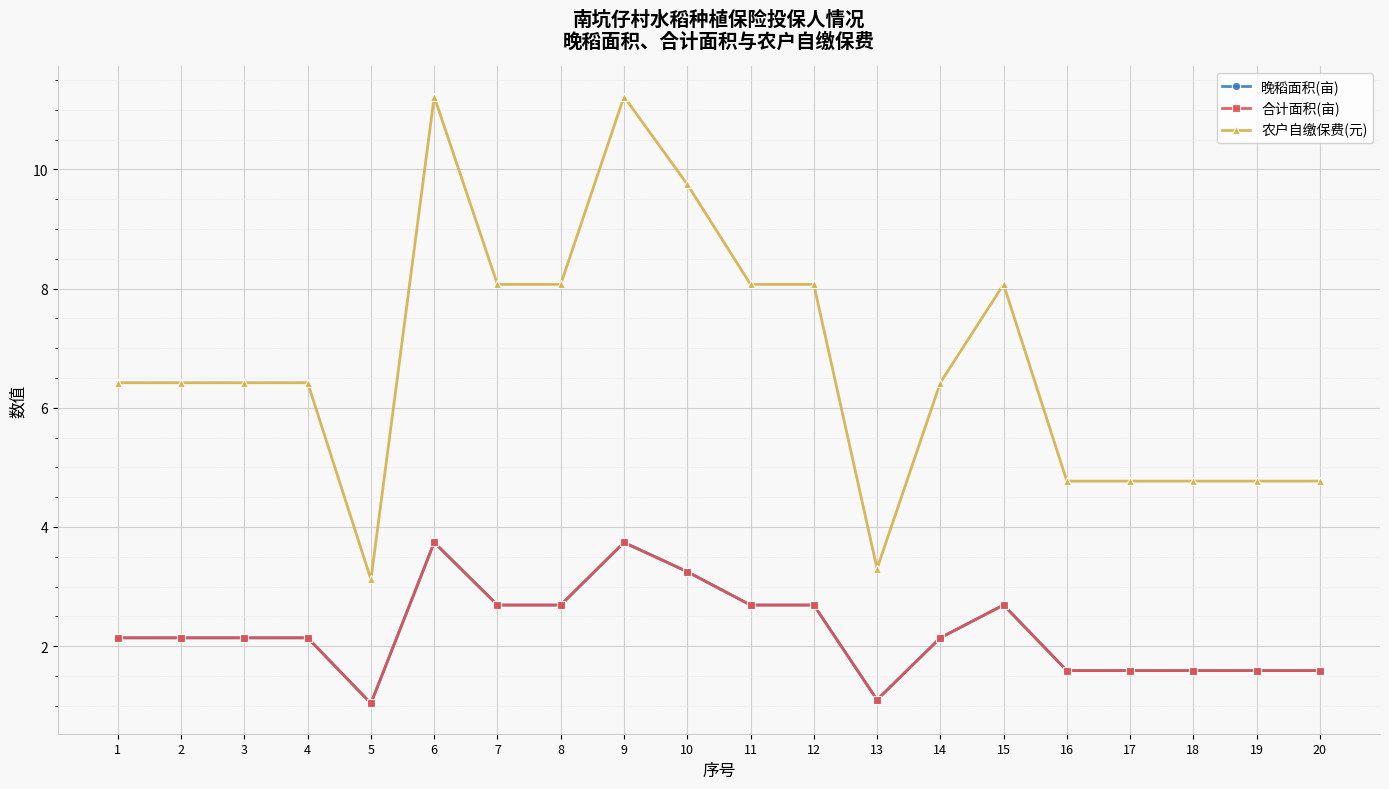

Reading right to left, transcribe all the data shown in this chart.

晚稻面积(亩): 1.6	1.6	1.6	1.6	1.6	2.7	2.1	1.1	2.7	2.7	3.2	3.7	2.7	2.7	3.7	1.0	2.1	2.1	2.1	2.1
合计面积(亩): 1.6	1.6	1.6	1.6	1.6	2.7	2.1	1.1	2.7	2.7	3.2	3.7	2.7	2.7	3.7	1.0	2.1	2.1	2.1	2.1
农户自缴保费(元): 4.8	4.8	4.8	4.8	4.8	8.1	6.4	3.3	8.1	8.1	9.8	11.2	8.1	8.1	11.2	3.1	6.4	6.4	6.4	6.4